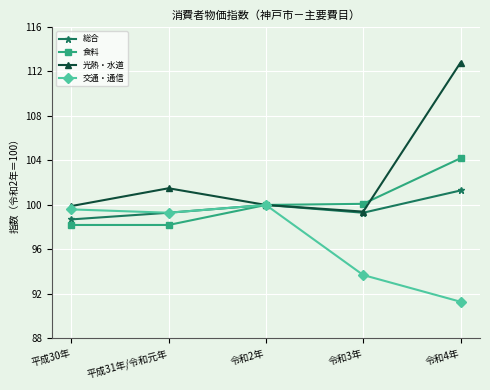

How many data points in 交通・通信 are above 99?

3